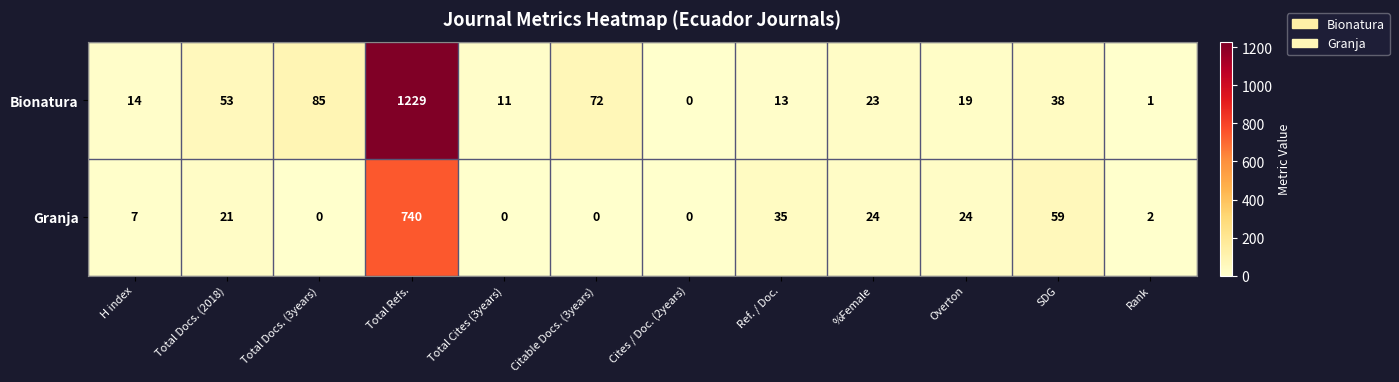

How many data points in Granja are less than 21?

6